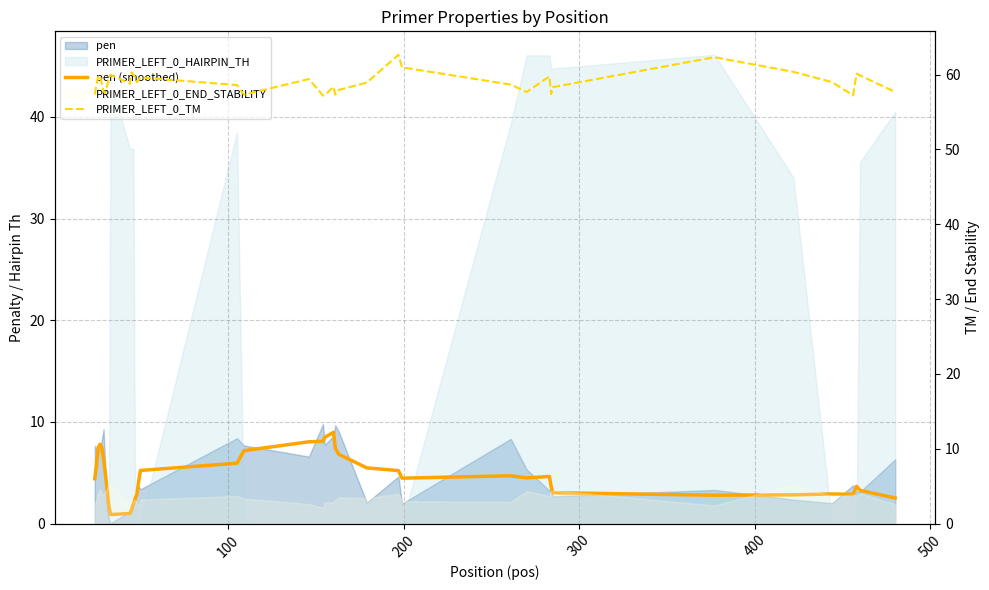

What is the average value of the PRIMER_LEFT_0_TM series?

59.0